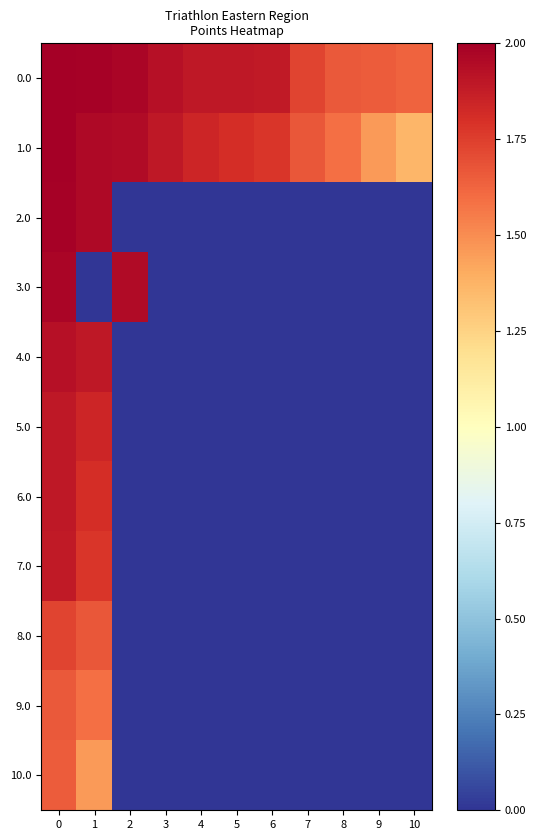

What is the maximum value shown in the chart?

2.0